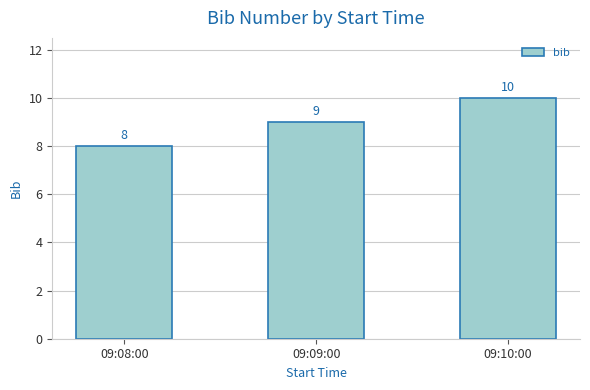

Reading left to right, what are all the values shown in this chart?

8	9	10